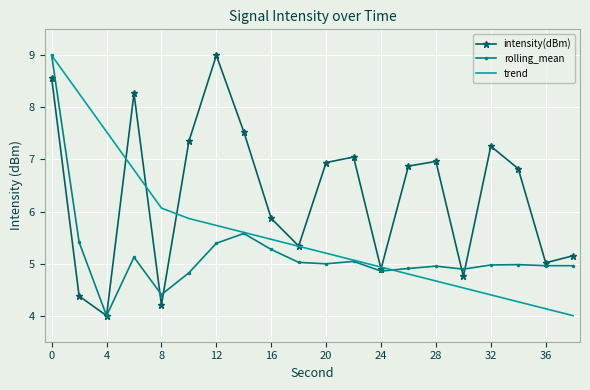

Which series has the largest total across all categories?

intensity(dBm)